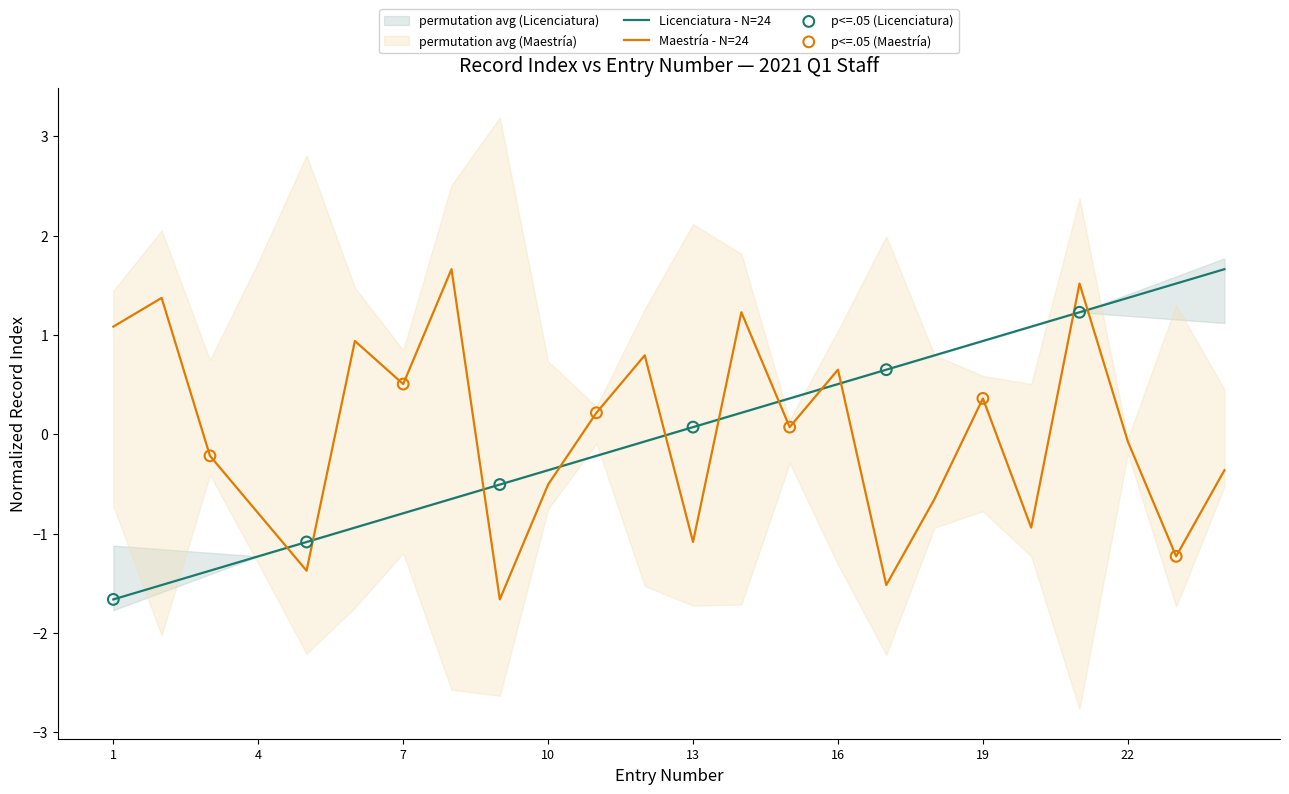

Which series reaches the maximum Y coordinate?

Licenciatura